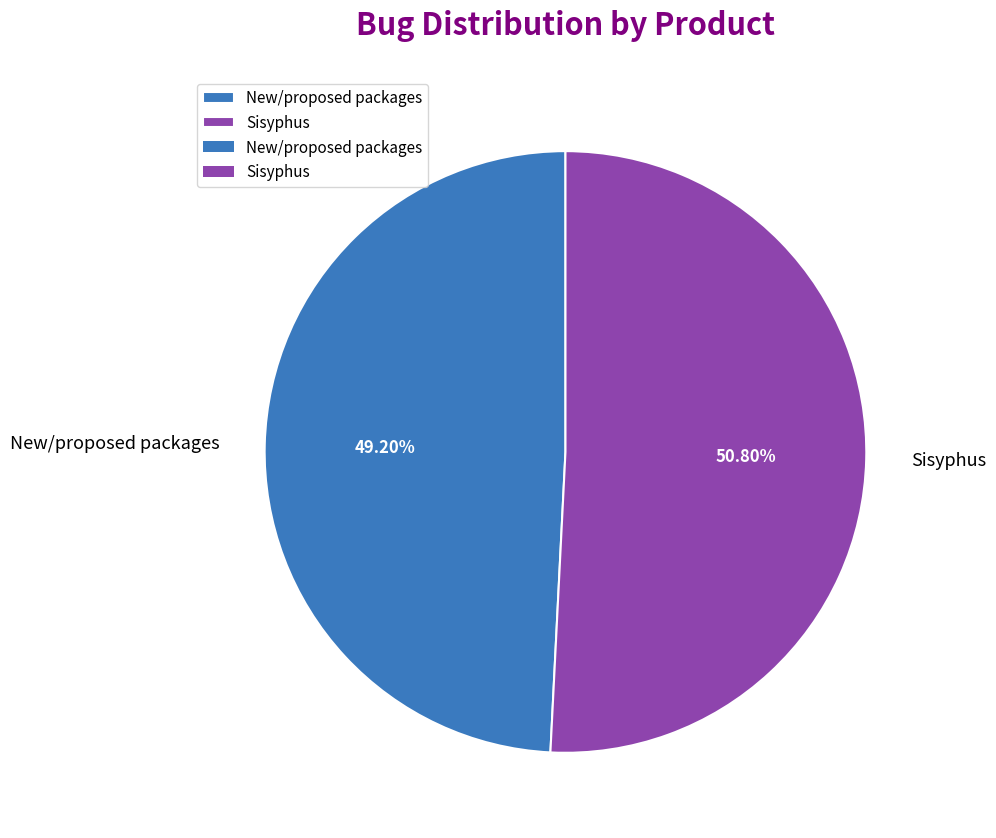

What is the smallest slice in the pie chart?

New/proposed packages